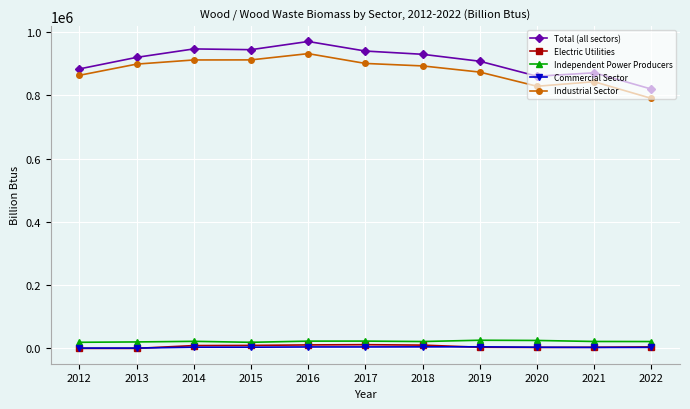

True or false: Electric Utilities and Industrial Sector cross at least once.

False